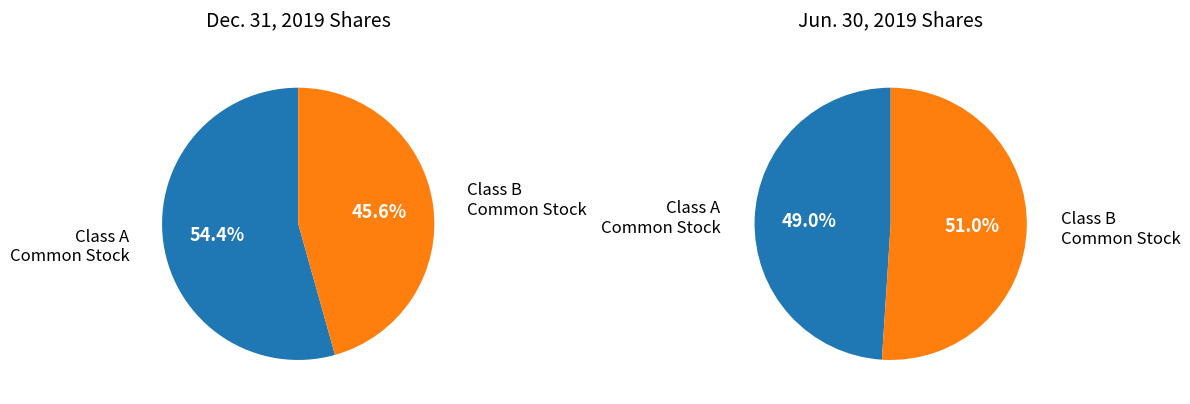

To the nearest percent, what percentage of the pie is Class A Common Stock (shares outstanding)?

54%